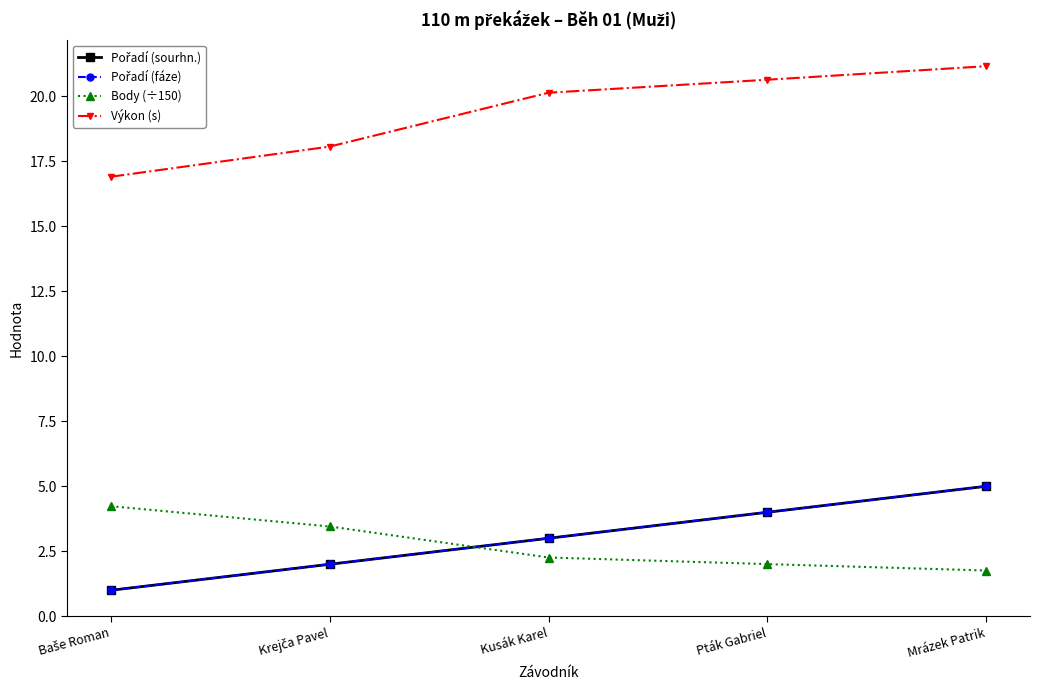

Is this an area chart (filled region under the line)?

No